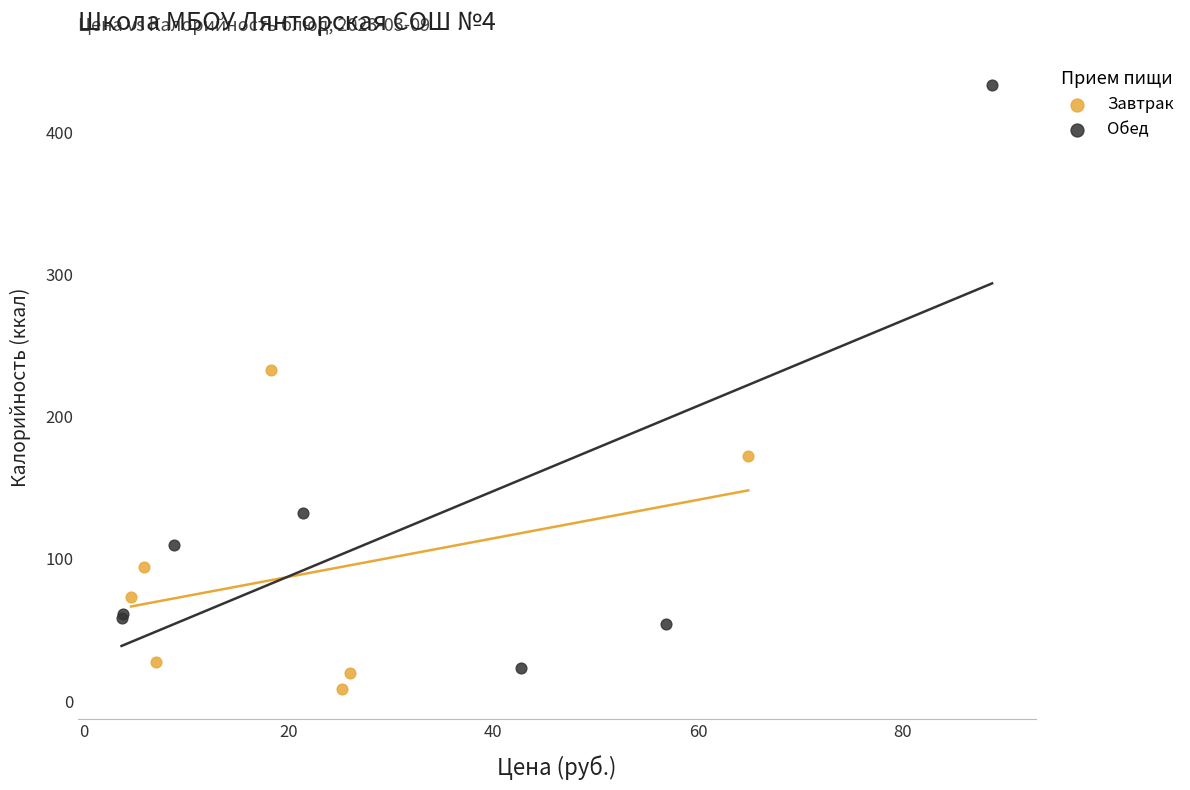

Which series contains the highest Y value?

Обед